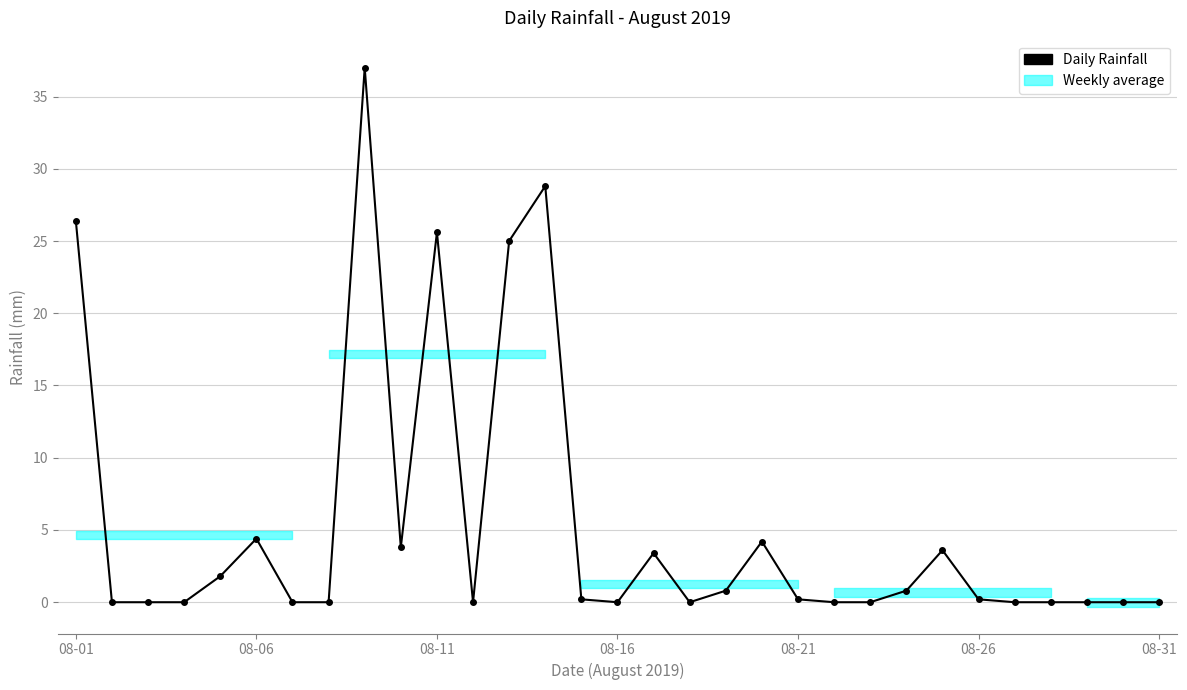

How many distinct data groups are displayed?

1